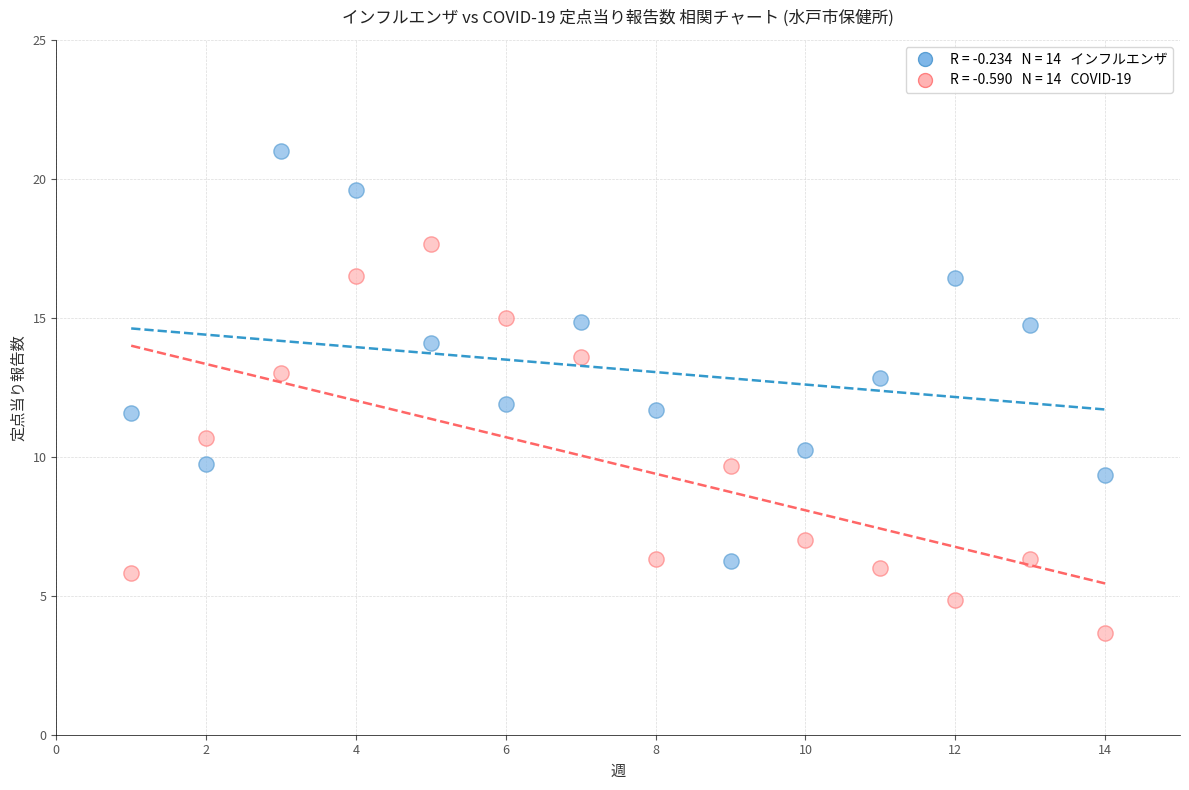

Across all data points, what is the range of X values (max minus min)?

13.0